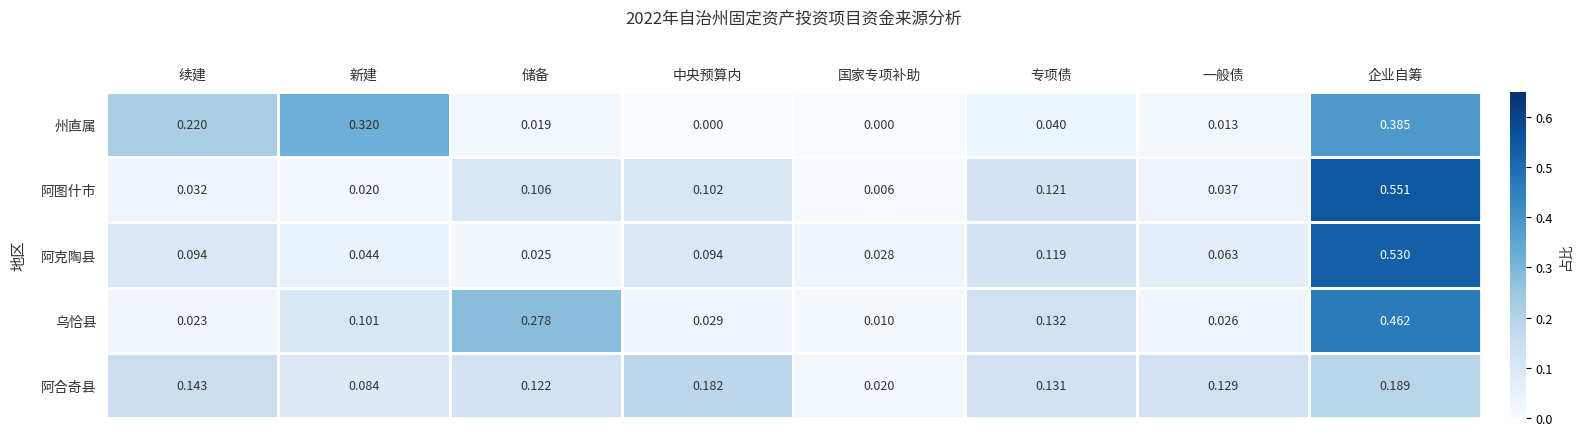

Which category has the highest value in the 州直属 series?

企业自筹